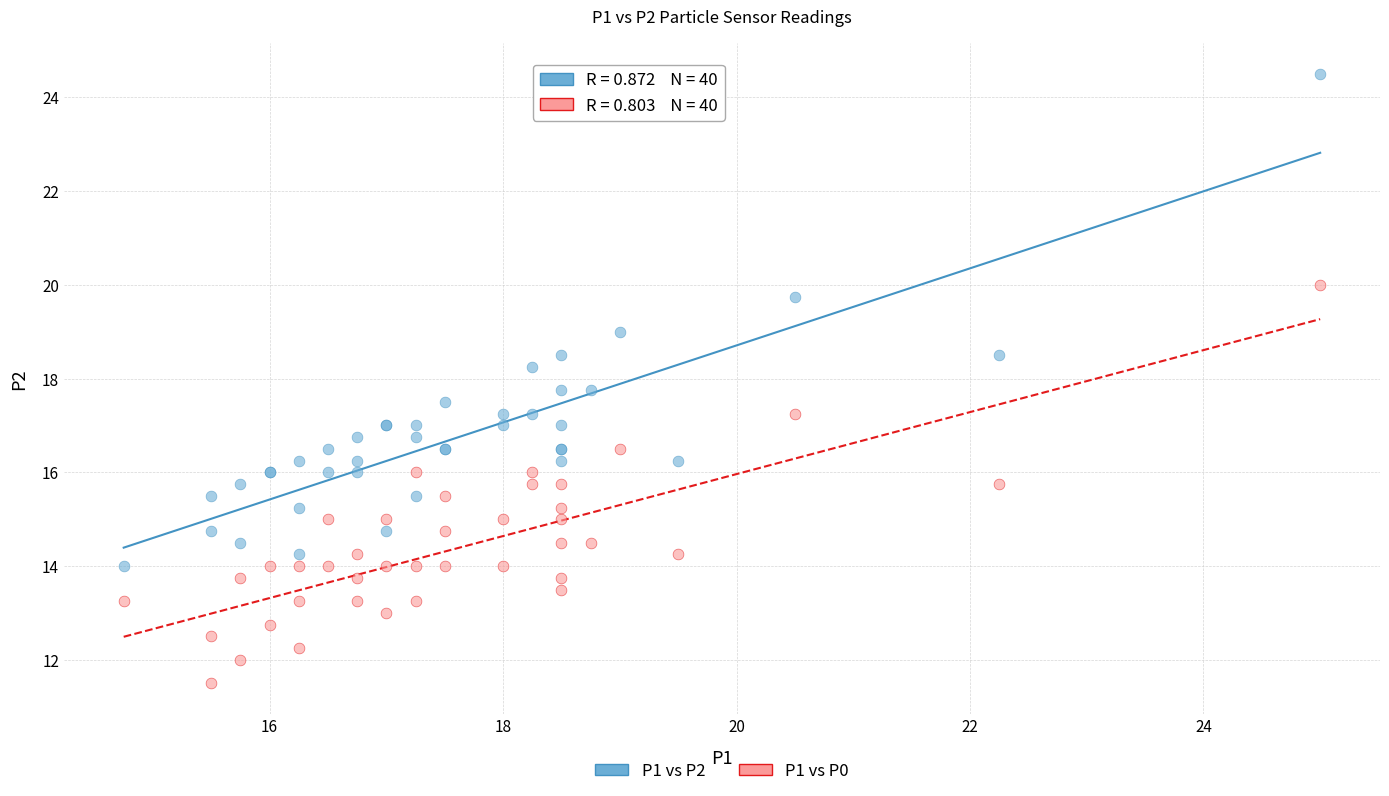

Which series contains the lowest Y value?

P1 vs P0